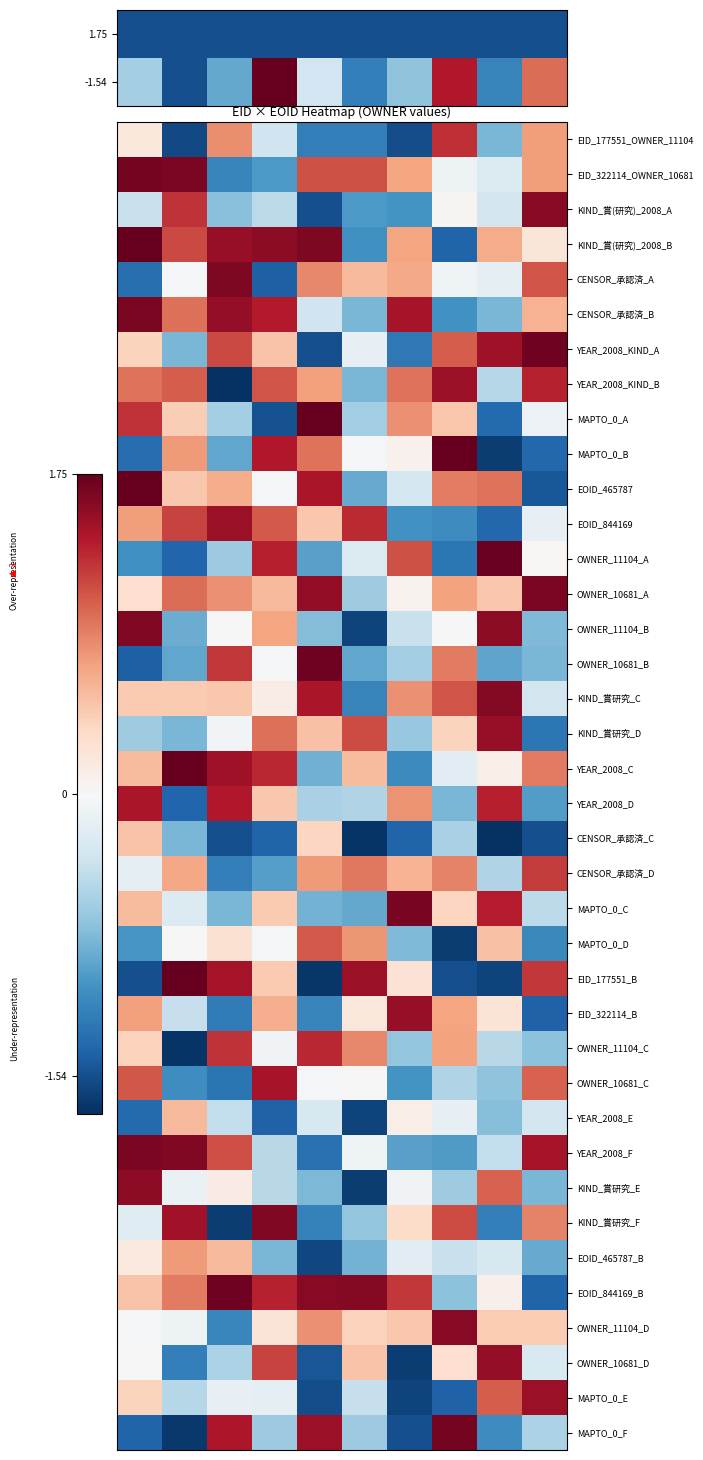

What is the average value of the YEAR_2008_E series?

-0.6